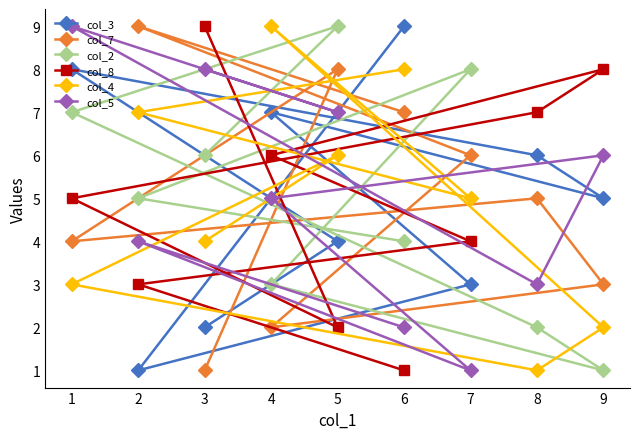

List the labels in order of col_7 value, largest first.

2, 5, 6, 7, 8, 1, 9, 4, 3